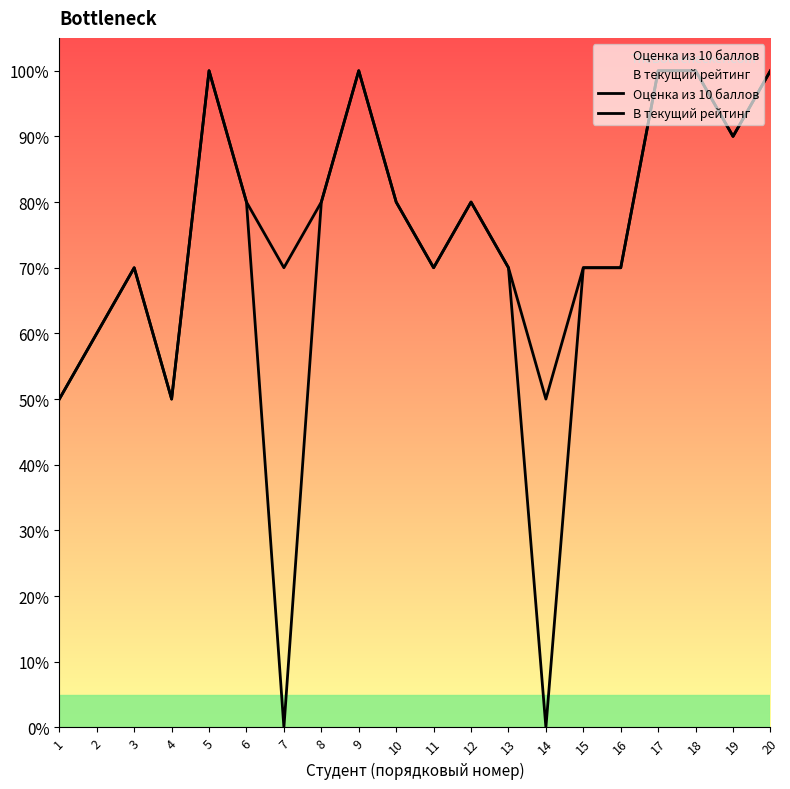

What is the difference between the maximum and minimum values in the Оценка из 10 баллов series?

50